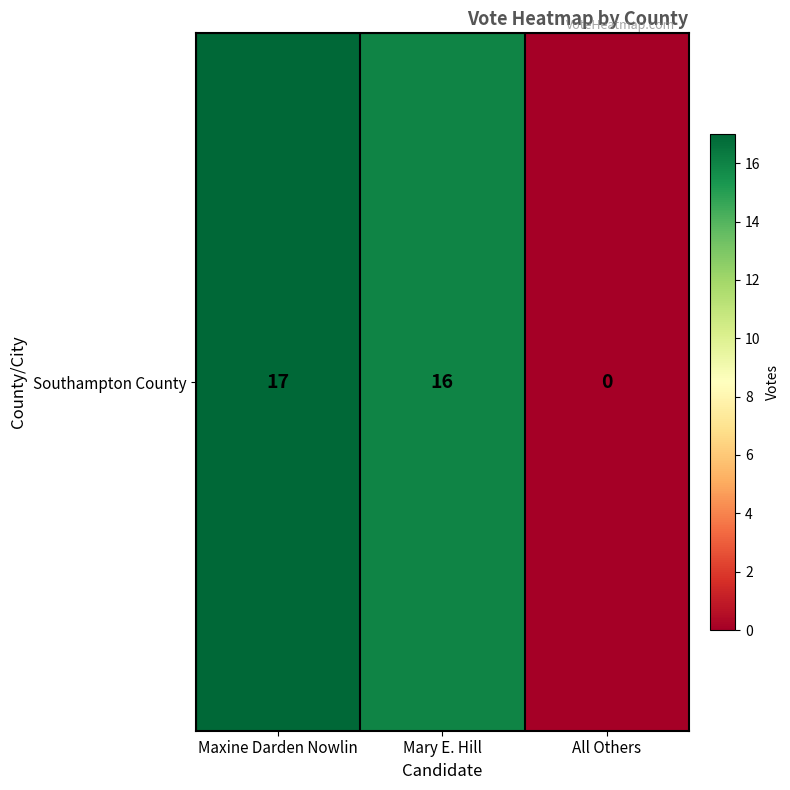

Reading right to left, extract all data points from this chart.

0	16	17